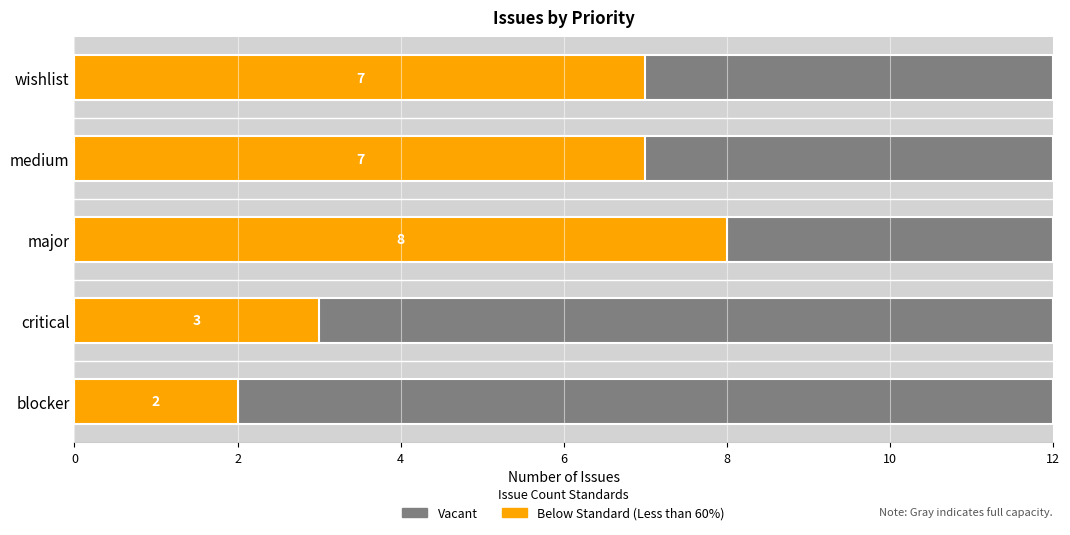

What is the value of the Below Standard (Less than 60%) bar at the 2nd from the left?

3.0